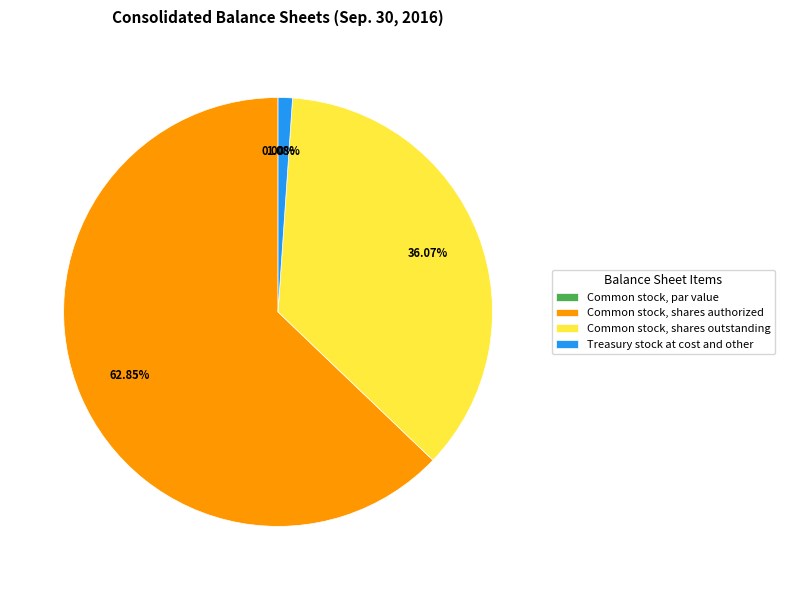

To the nearest percent, what is the difference between the Treasury stock at cost and other and Common stock, shares authorized slice percentages?

62%